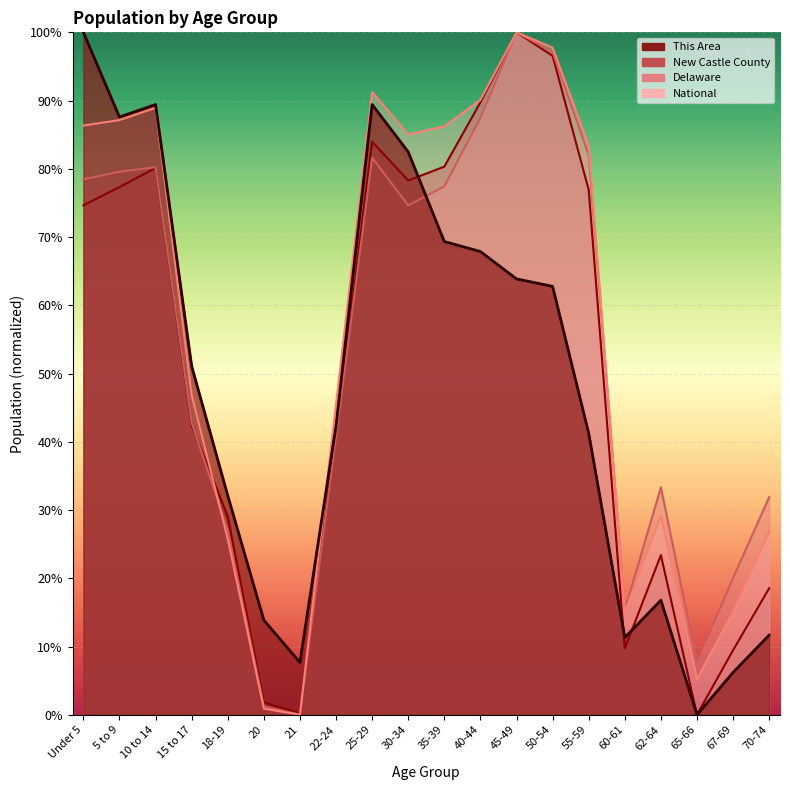

The value of Delaware at 50-54 is 97.1. True or false?

True